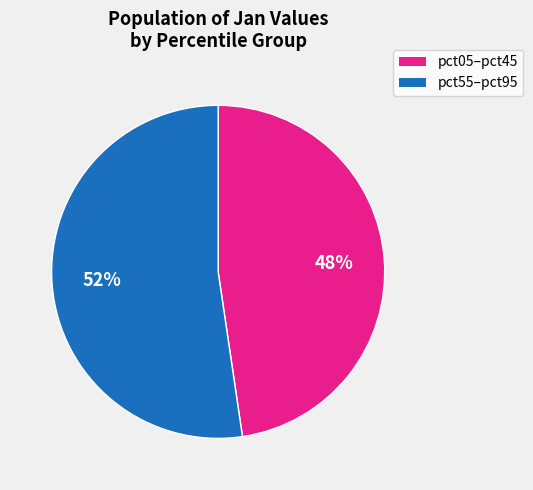

Does any single category account for the majority?

Yes